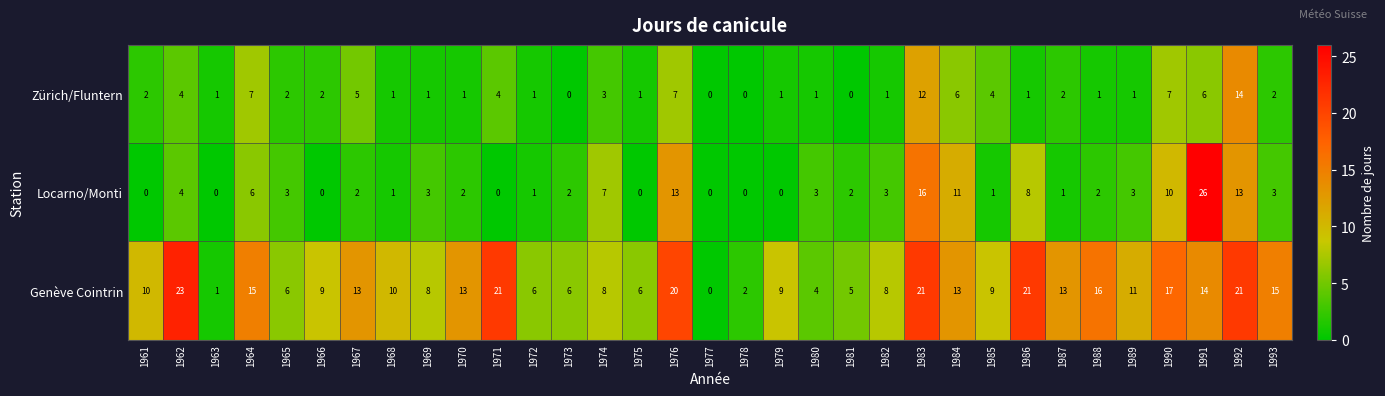

How many distinct data groups are displayed?

3